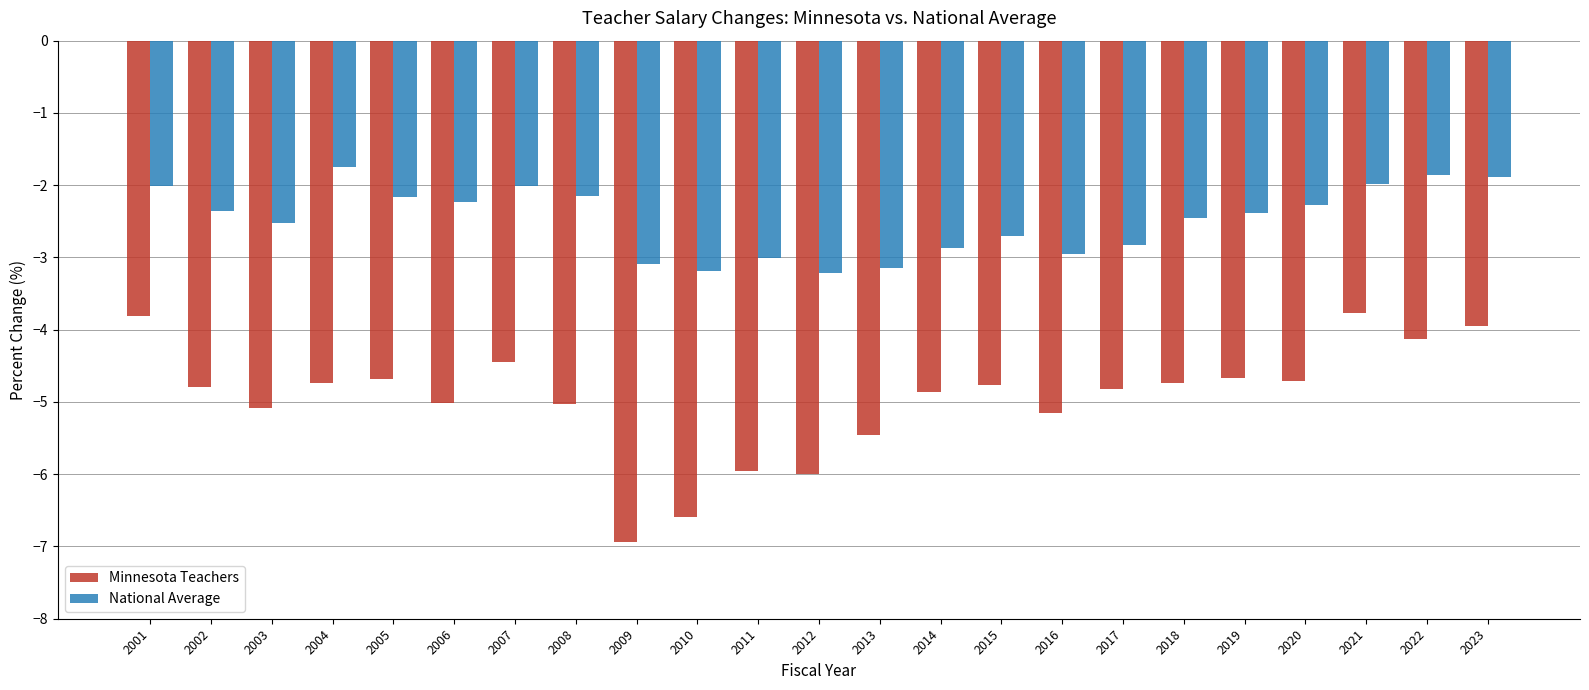

How many bars are there in total?

46